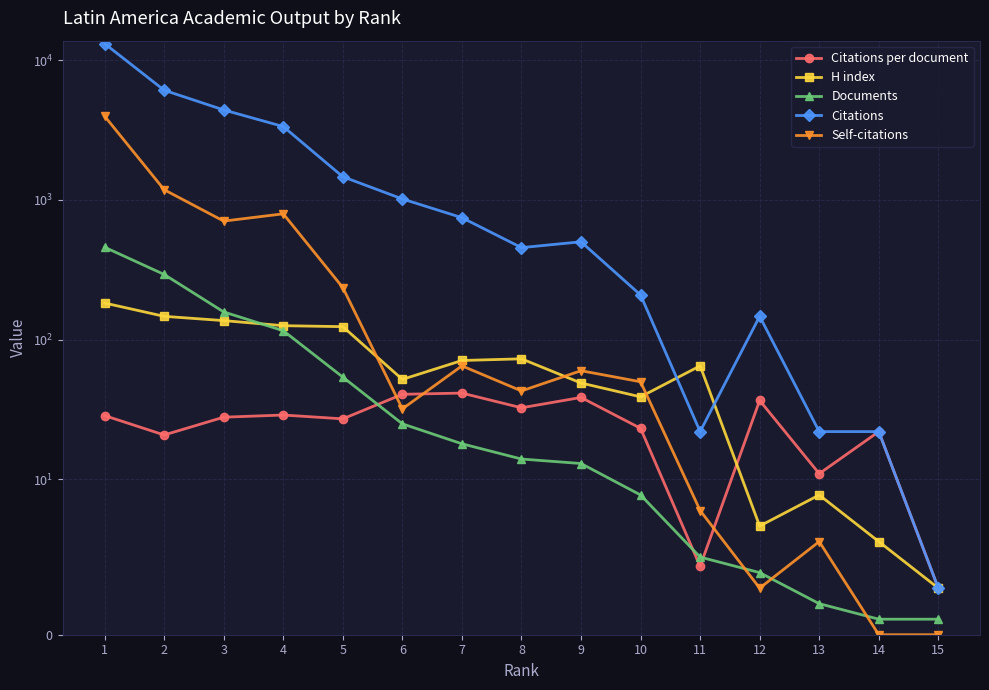

Is it true that H index equals 127.6 at 1?

False